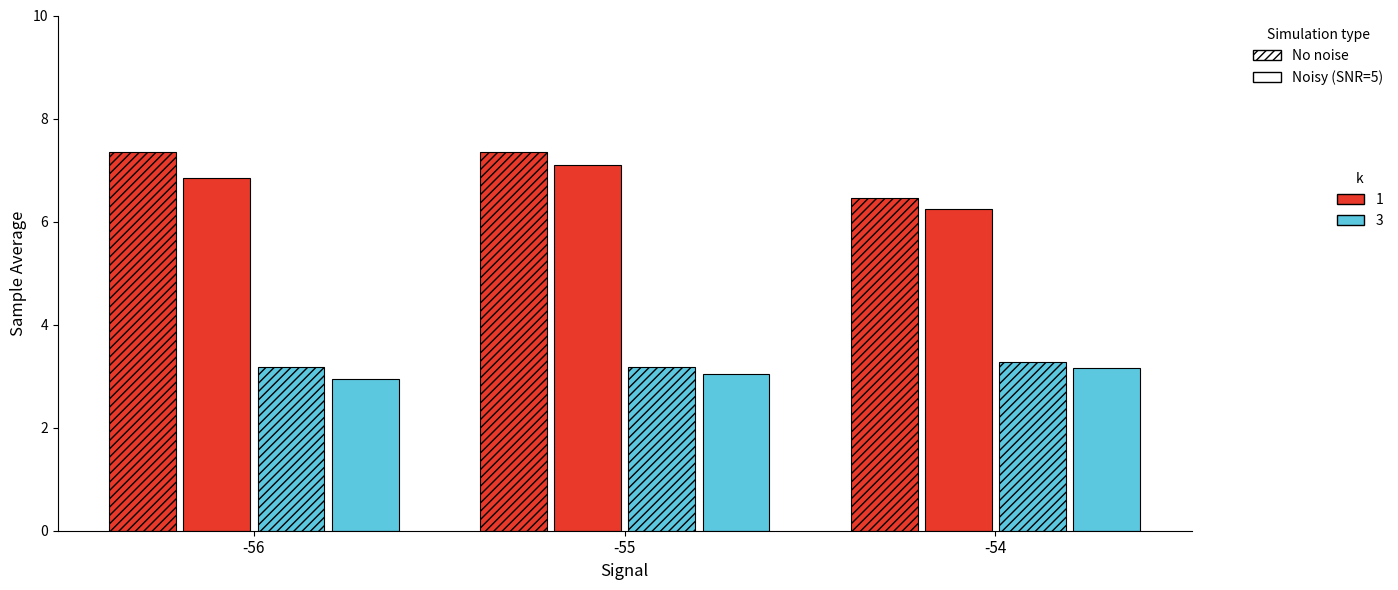

Reading left to right, list all the values displayed in this chart.

SDS_P1 No noise k=1: 7.4	7.3	6.5
SDS_P1 Noisy k=1: 6.8	7.1	6.2
SDS_P2 No noise k=3: 3.2	3.2	3.3
SDS_P2 Noisy k=3: 3.0	3.0	3.1